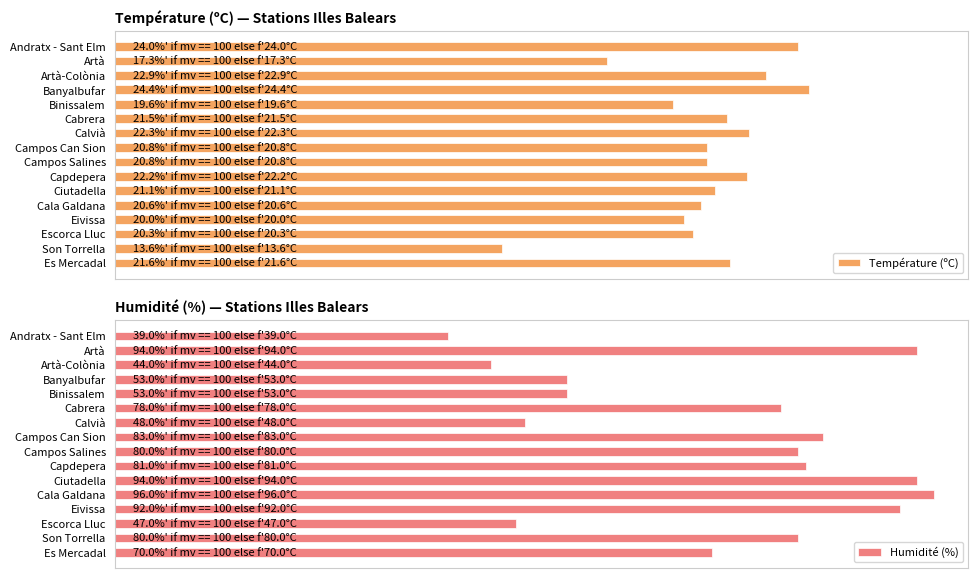

Which series changed the most between Andratx - Sant Elm and Calvià?

Humidité (%)